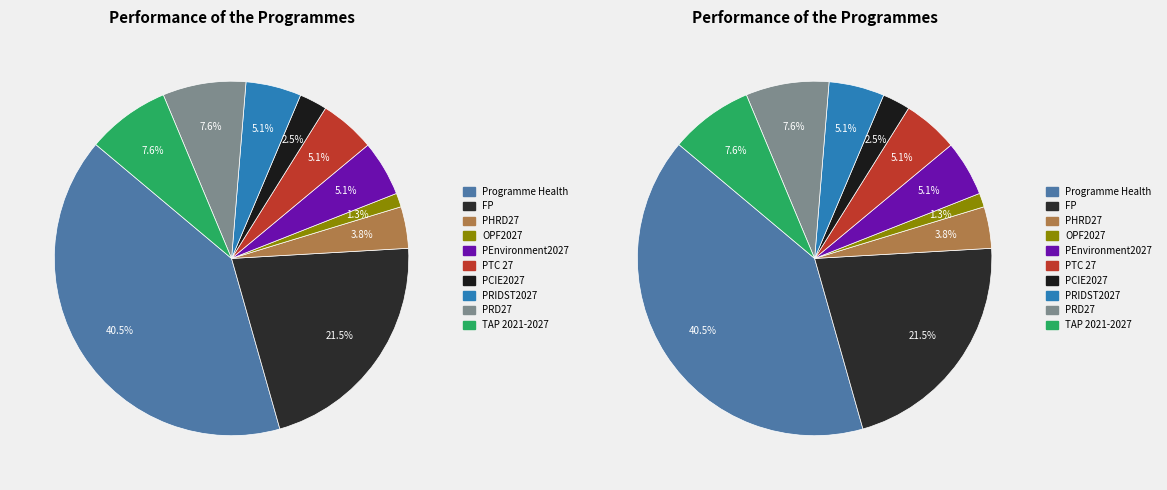

Which has a higher value, FP or OPF2027?

FP